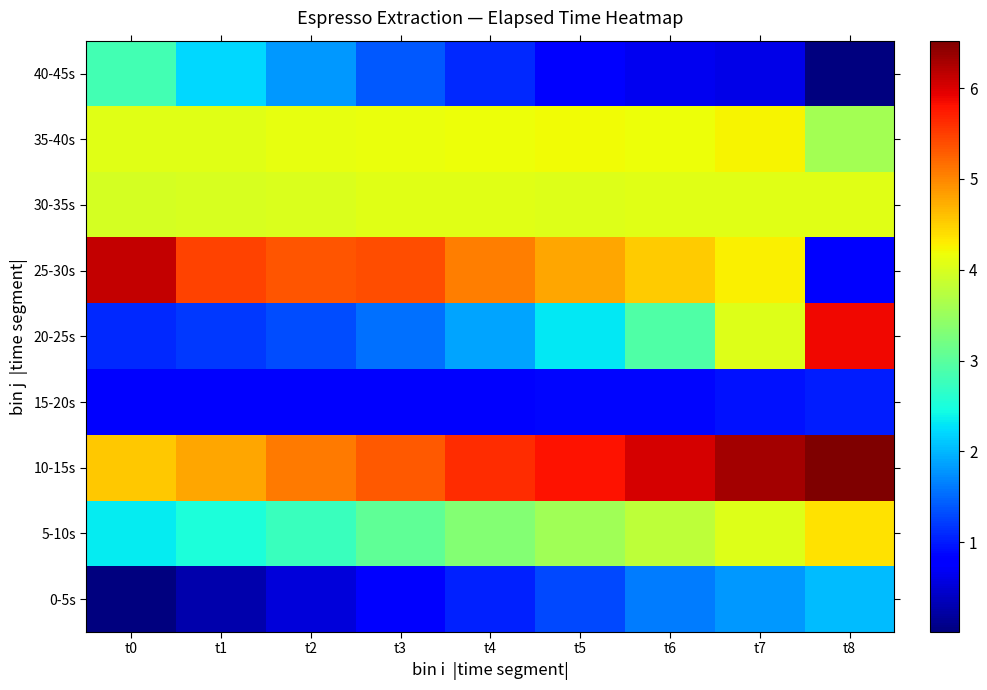

What is the total value across all series at t5?

27.7